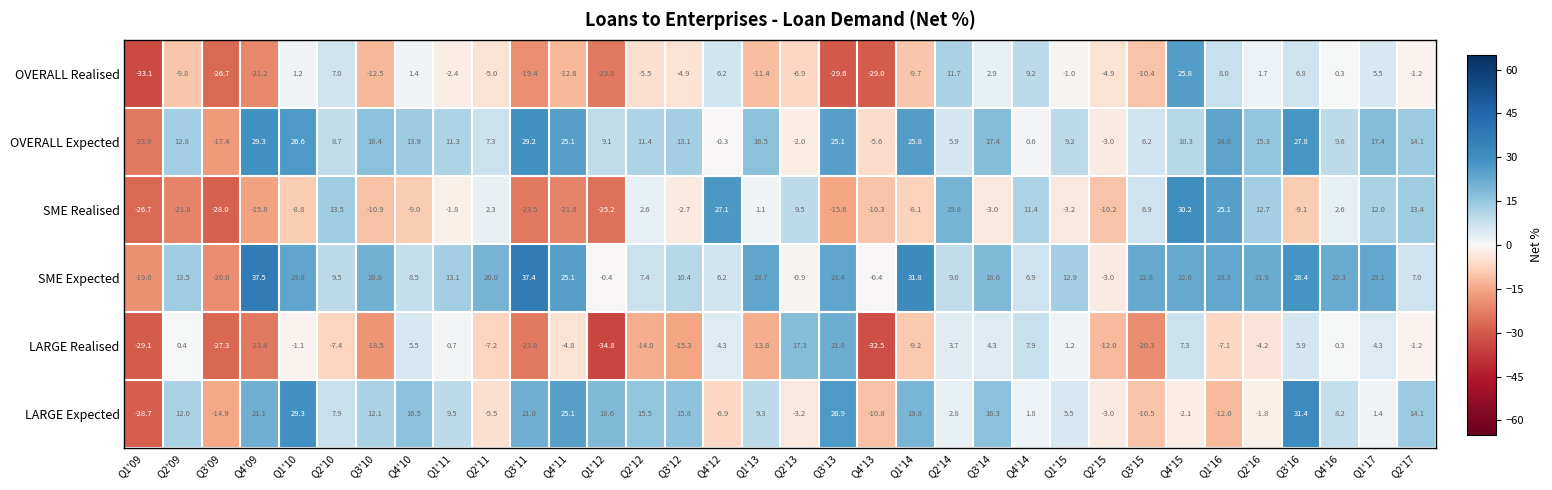

Which series has the largest total across all categories?

SME Expected